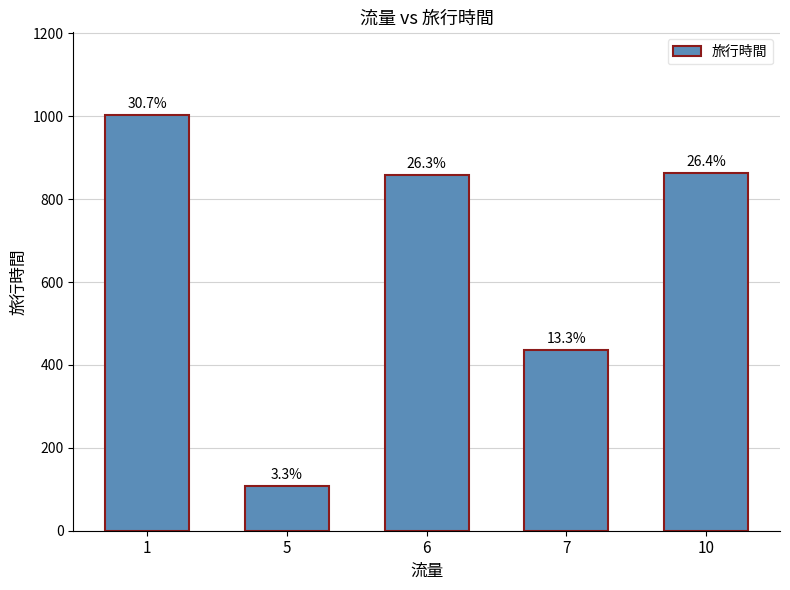

Reading left to right, extract all data points from this chart.

1=1002	5=108	6=858	7=436	10=862